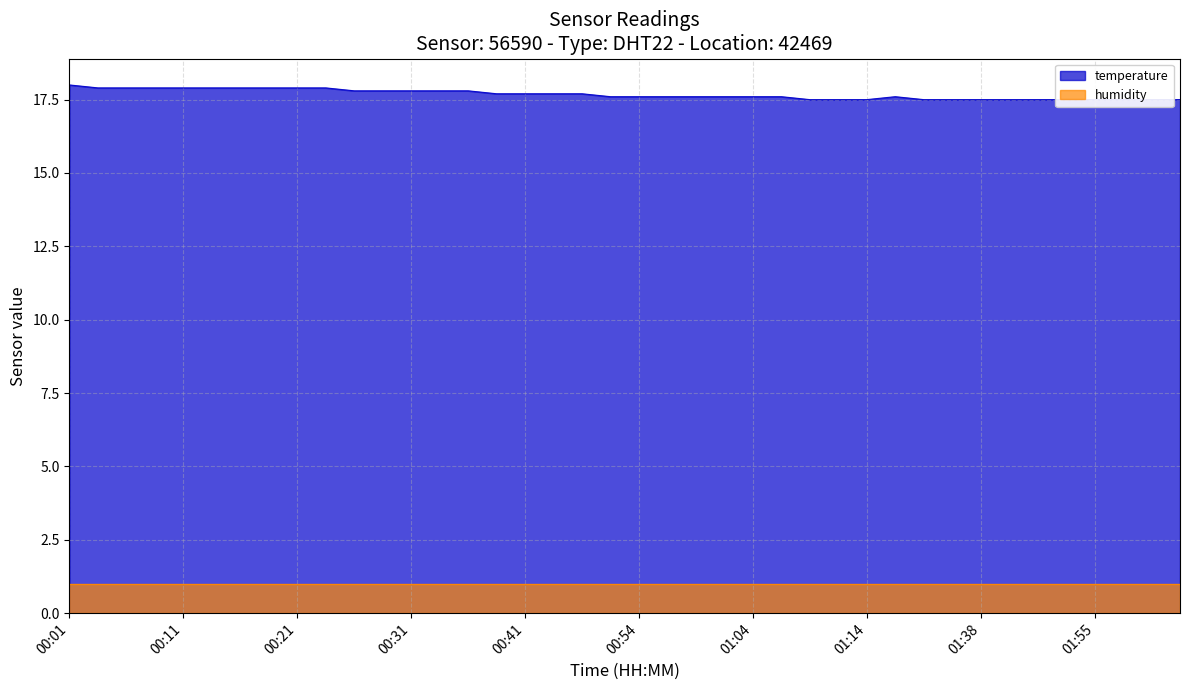

What is the change in value from 00:23 to 00:38?

-0.2